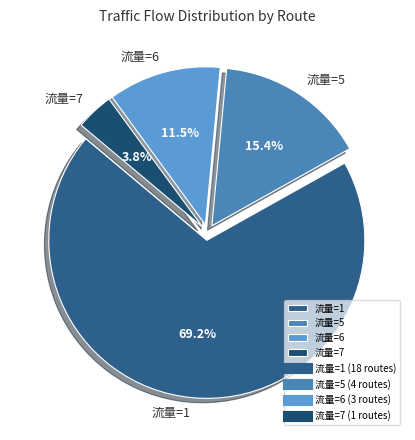

Rank the categories by value from highest to lowest.

流量=1, 流量=5, 流量=6, 流量=7